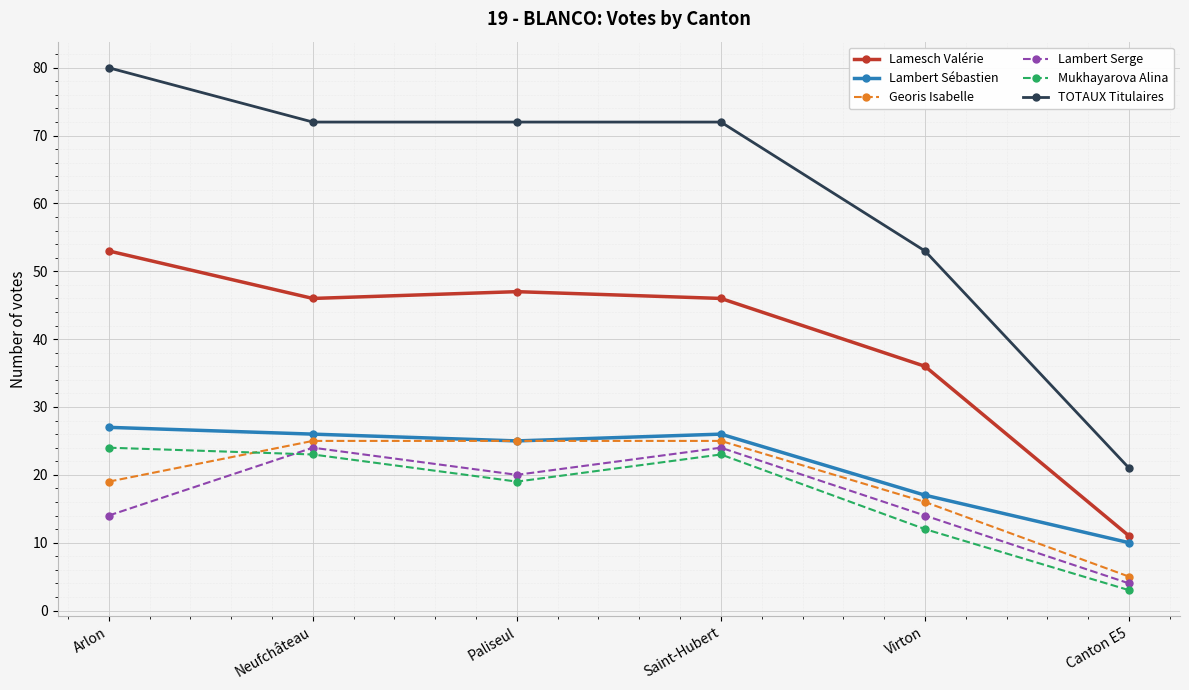

What are all the series names shown in the legend?

Lamesch Valérie, Lambert Sébastien, Georis Isabelle, Lambert Serge, Mukhayarova Alina, TOTAUX Titulaires